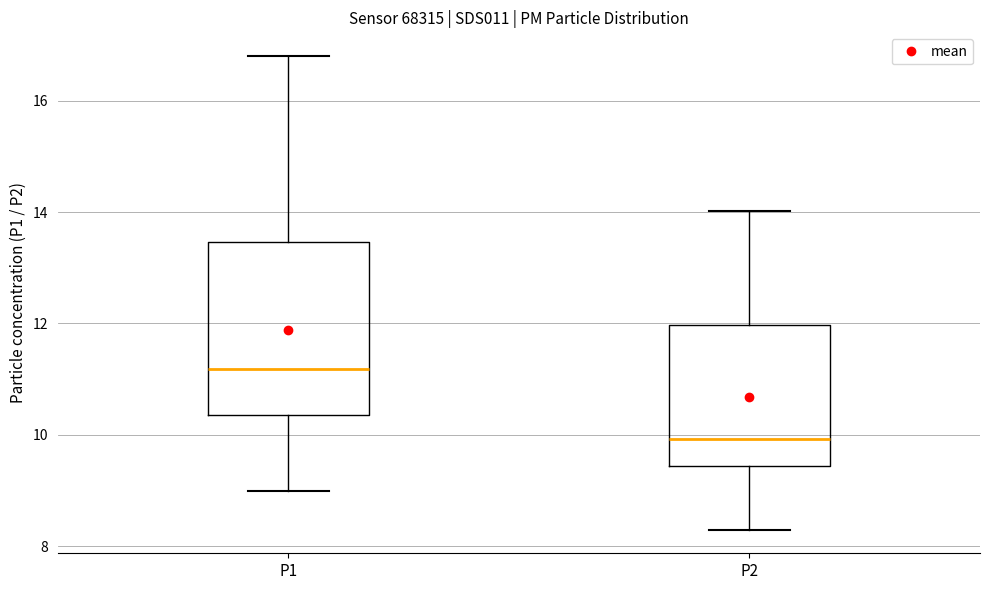

Reading left to right, transcribe this box plot: for each box, give where its median line is, the range the box spans, and where its two whiskers end, as read against the y-axis. The values are not printed on the chart, so give them approximately, as read against the axis.

P1: median 11.2, box 10.4 to 13.4, whiskers 9.0 to 16.8
P2: median 10.0, box 9.4 to 12.0, whiskers 8.4 to 14.0